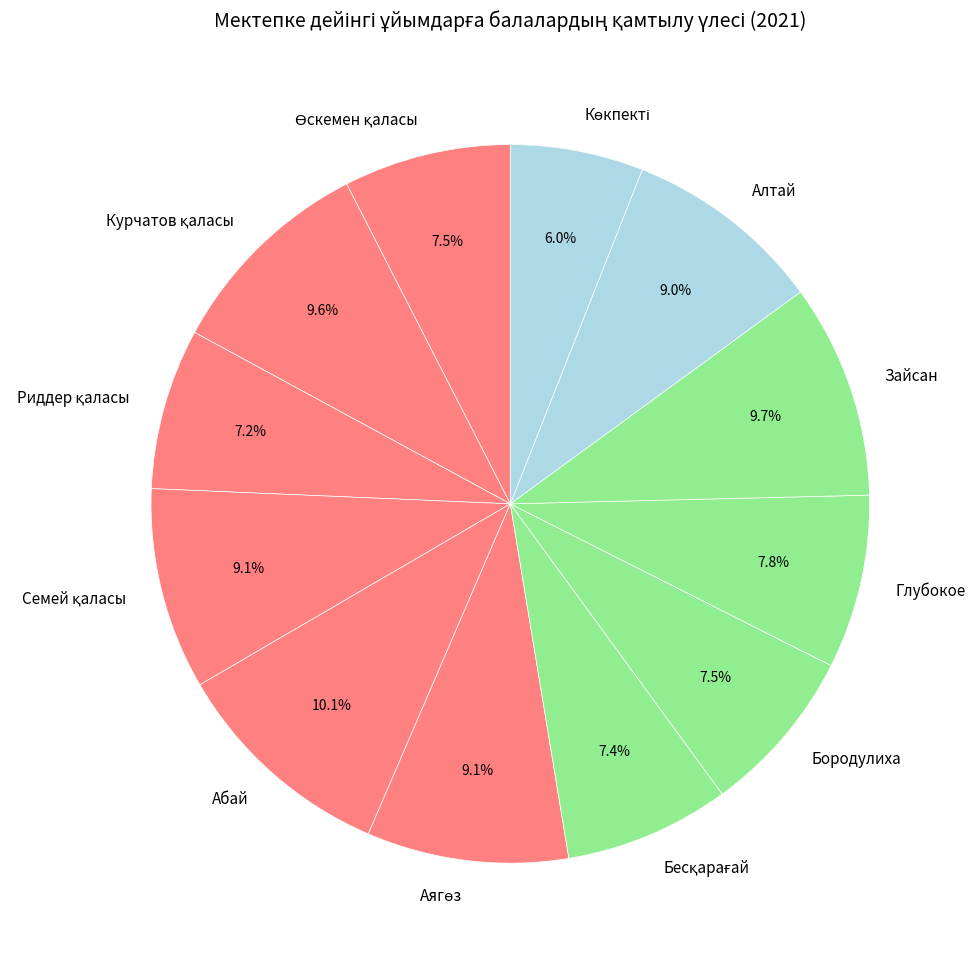

Is Абай the majority of the pie?

No